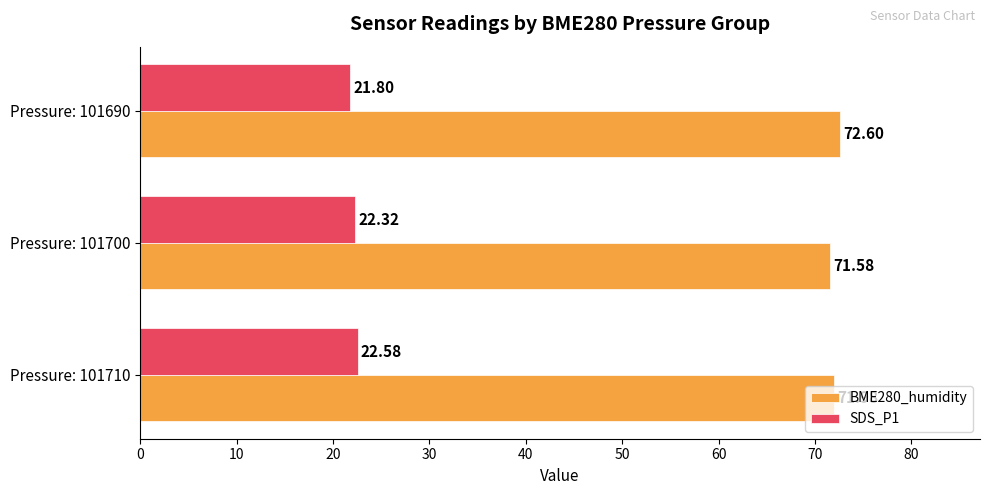

List the series in order of their overall mean, highest first.

BME280_humidity, SDS_P1